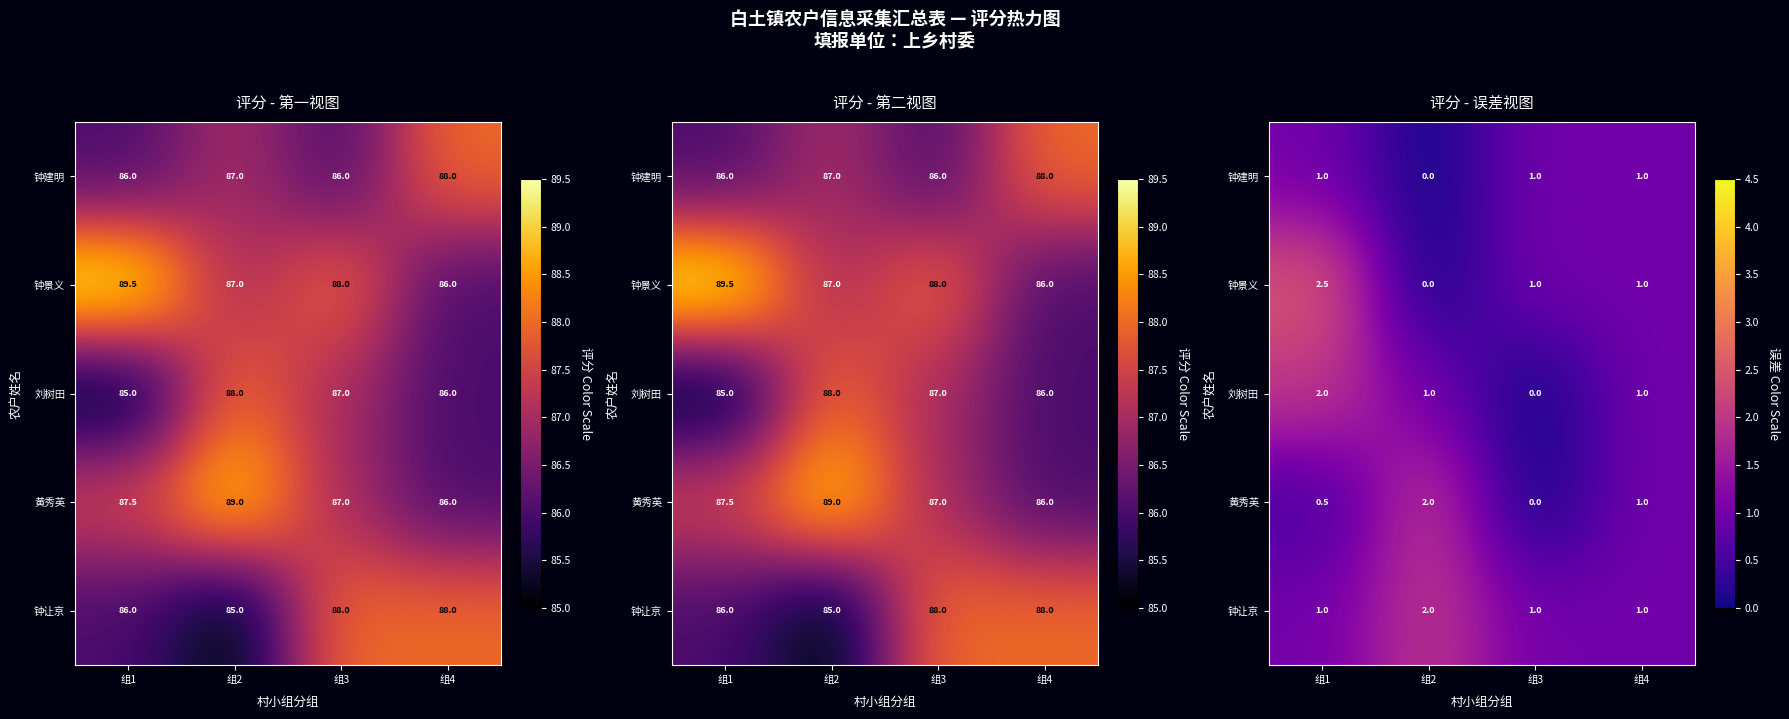

What is the average value of the 钟建明 series?

0.8